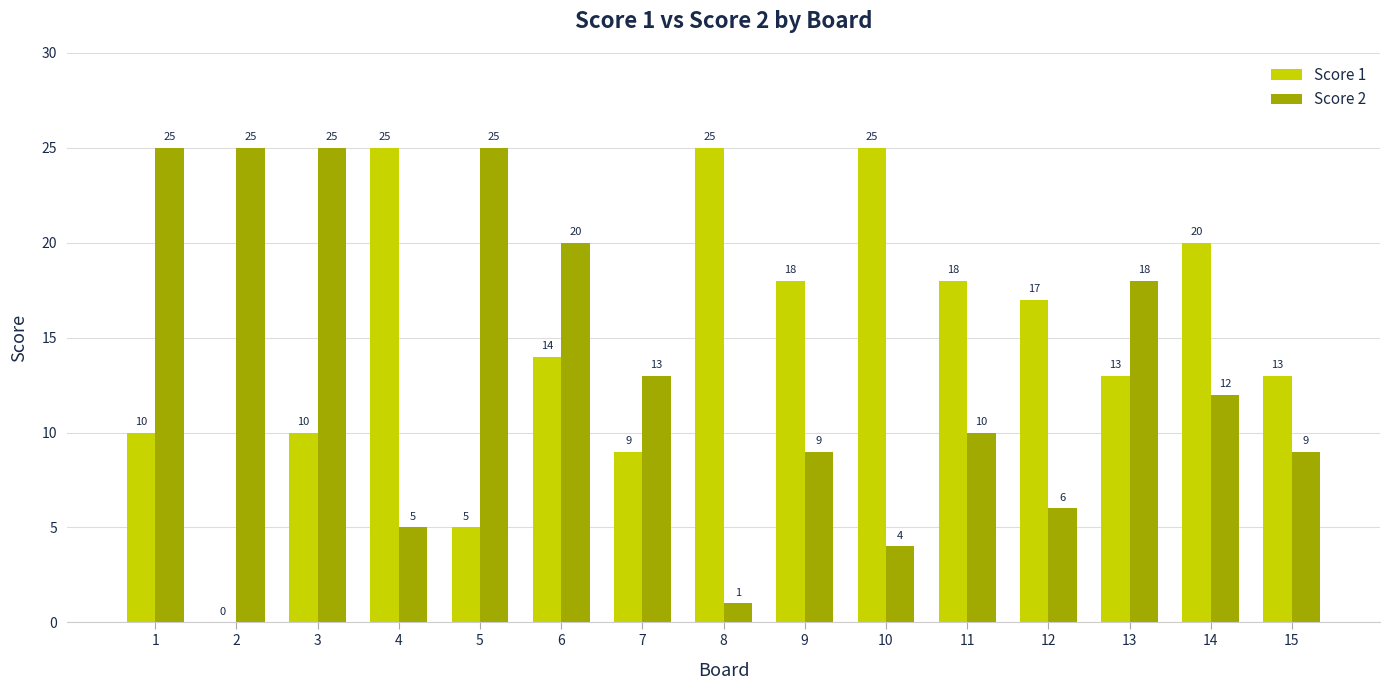

Between 13 and 15, which series saw the biggest shift?

Score 2